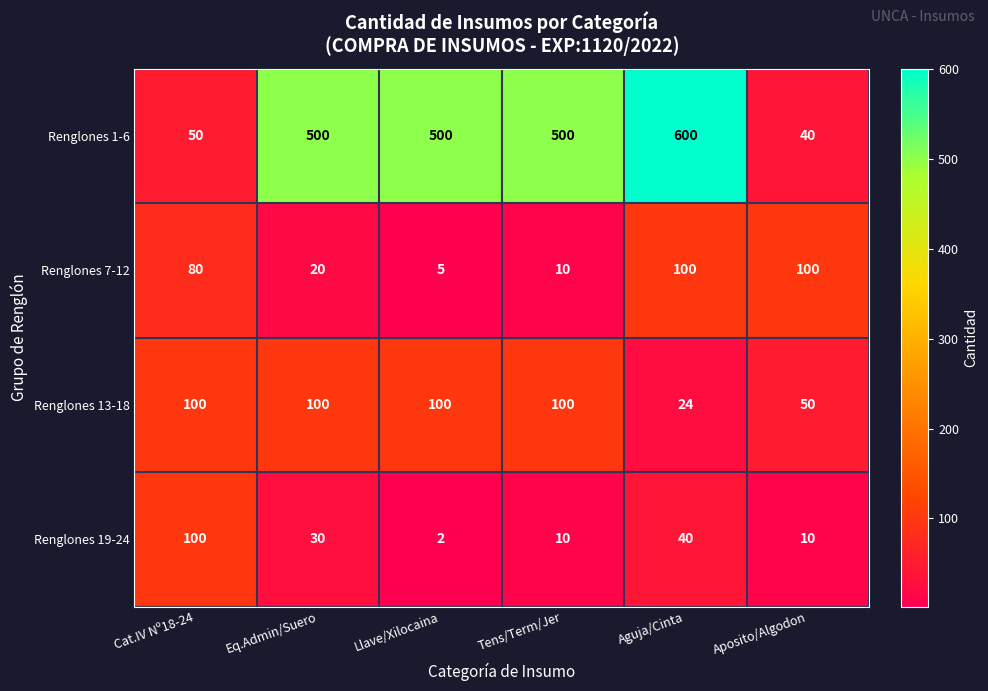

At which label is Renglones 13-18 closest to 62?

Aposito/Algodon